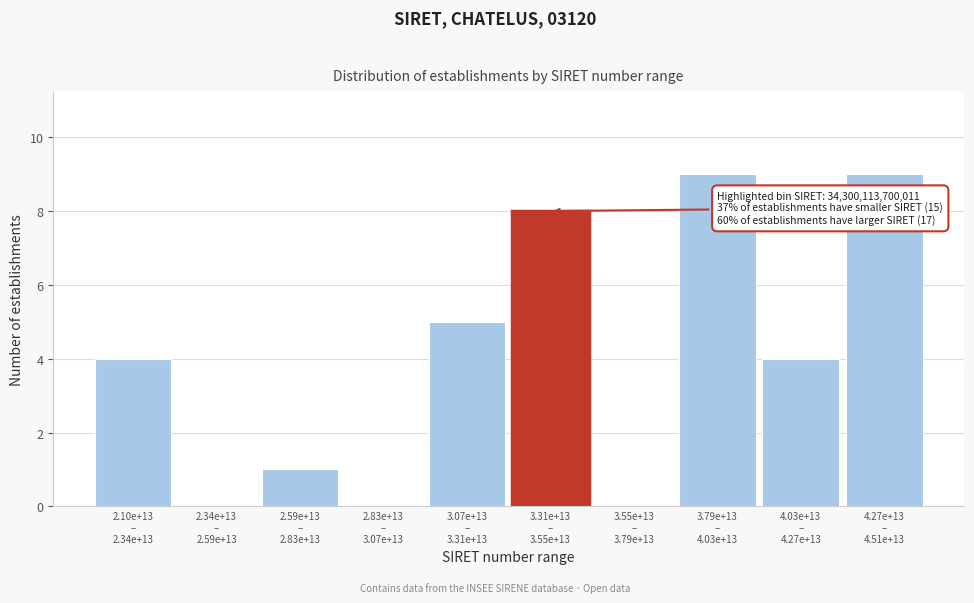

What is the maximum value shown in the chart?

9